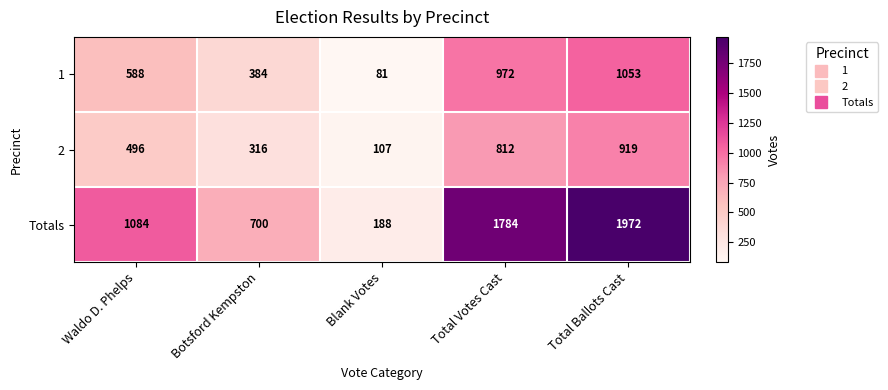

Rank the series by their maximum value, from lowest to highest.

2, 1, Totals